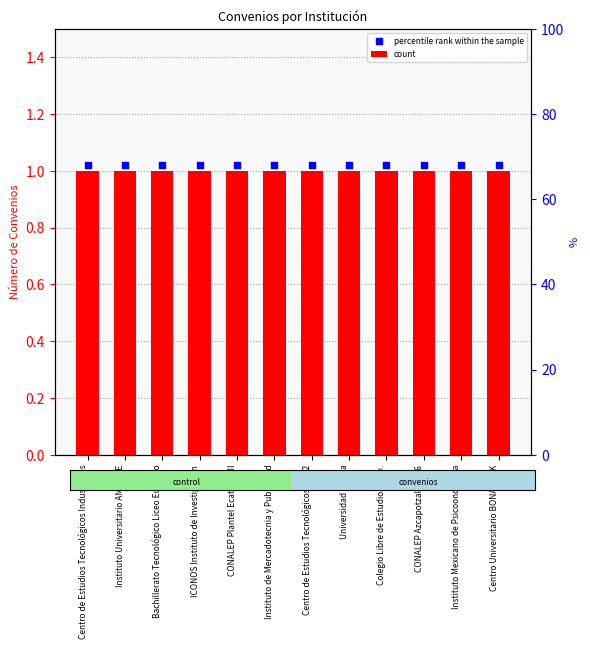

Is the value of count at Instituto de Mercadotecnia y Publicidad greater than the value of percentile rank within the sample at Instituto de Mercadotecnia y Publicidad?

No